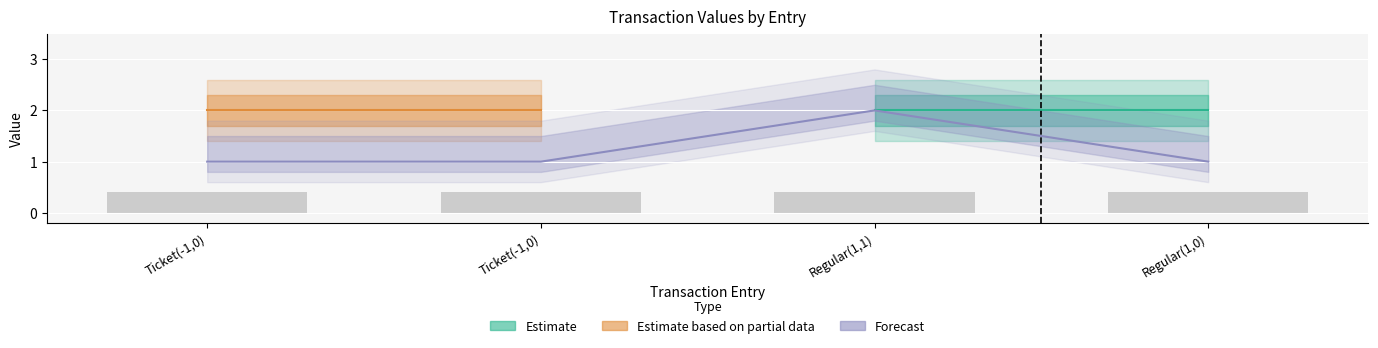

Which category has the lowest value in the value series?

Ticket(-1,0)